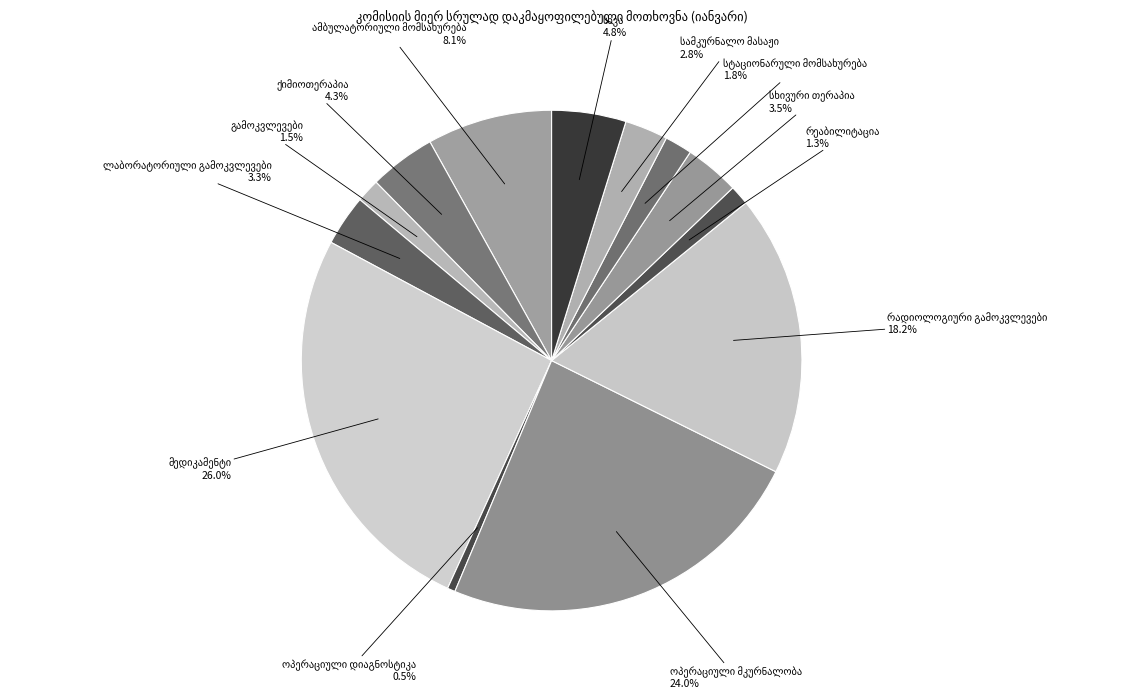

Which slice is the smallest?

ოპერაციული დიაგნოსტიკა